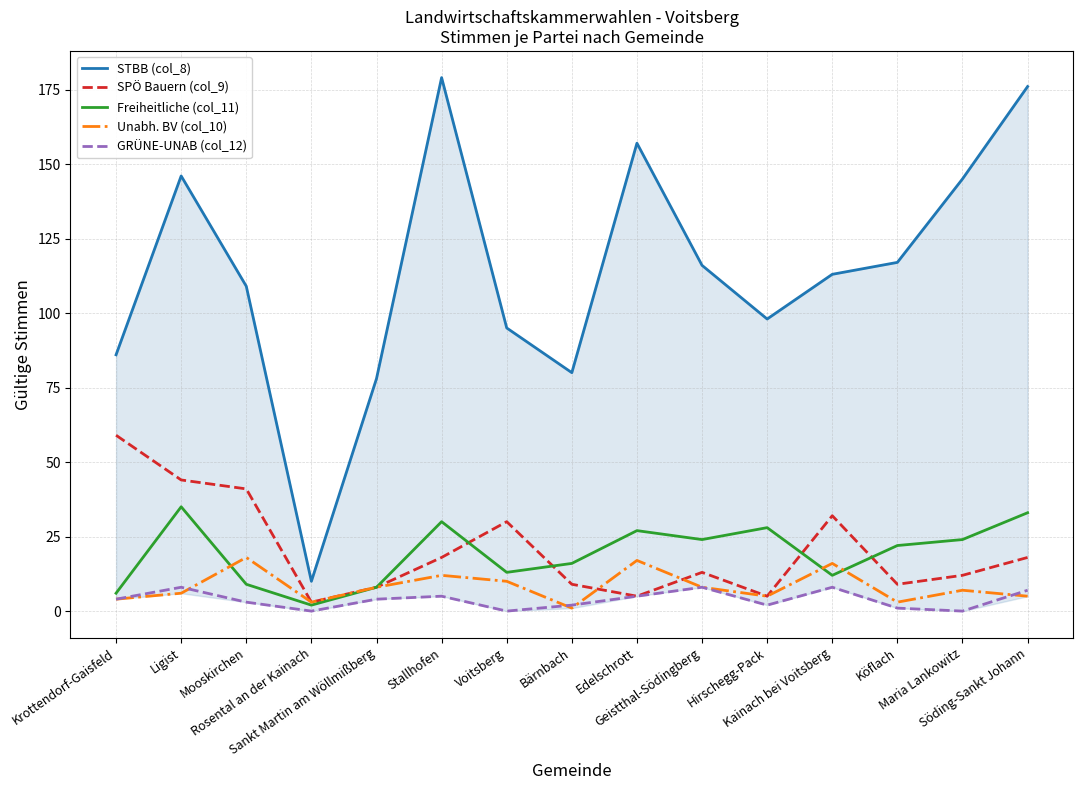

List the series in order of their peak value, lowest first.

GRÜNE-UNAB (col_12), Unabh. BV (col_10), Freiheitliche (col_11), SPÖ Bauern (col_9), STBB (col_8)